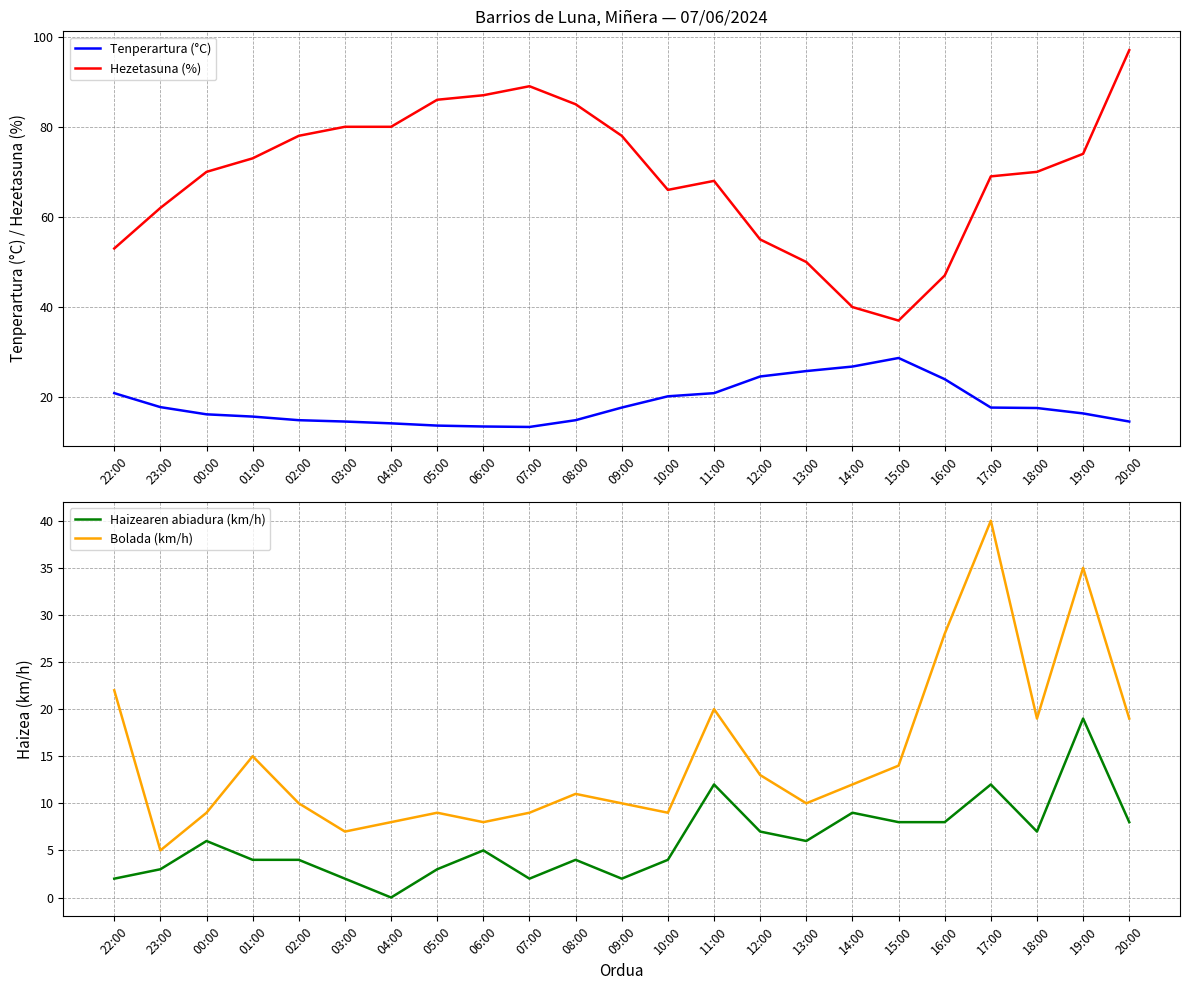

Which category has the highest value in the Tenperartura (°C) series?

15:00